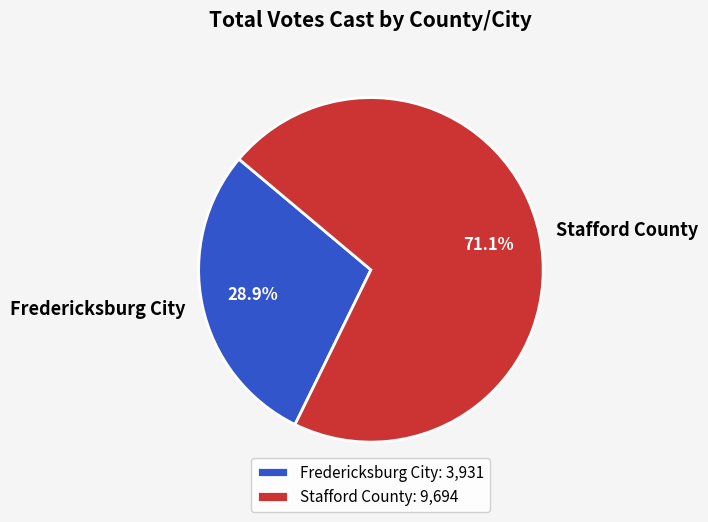

What is the ratio of the value at Stafford County to the value at Fredericksburg City?

2.5